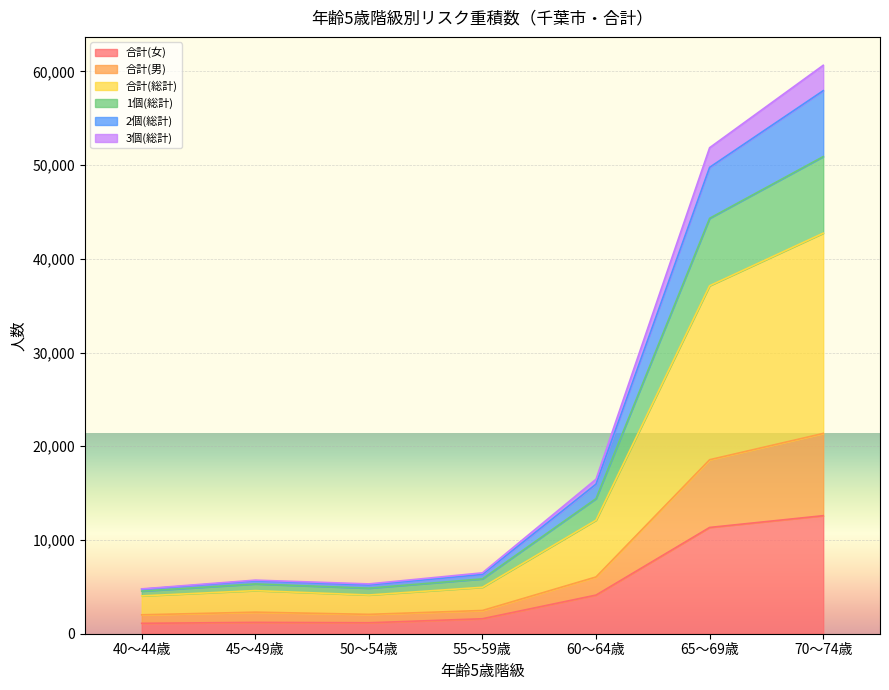

What is the maximum value for 合計(女)?

12592